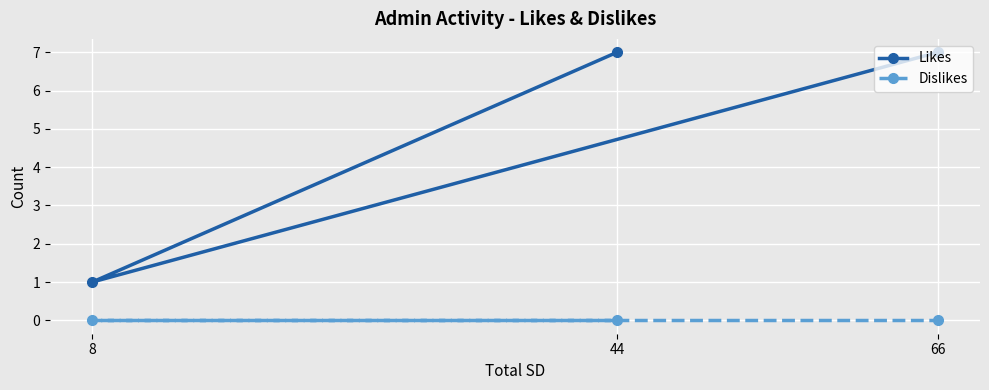

What is the value of the Likes point at the 3rd from the left?

7